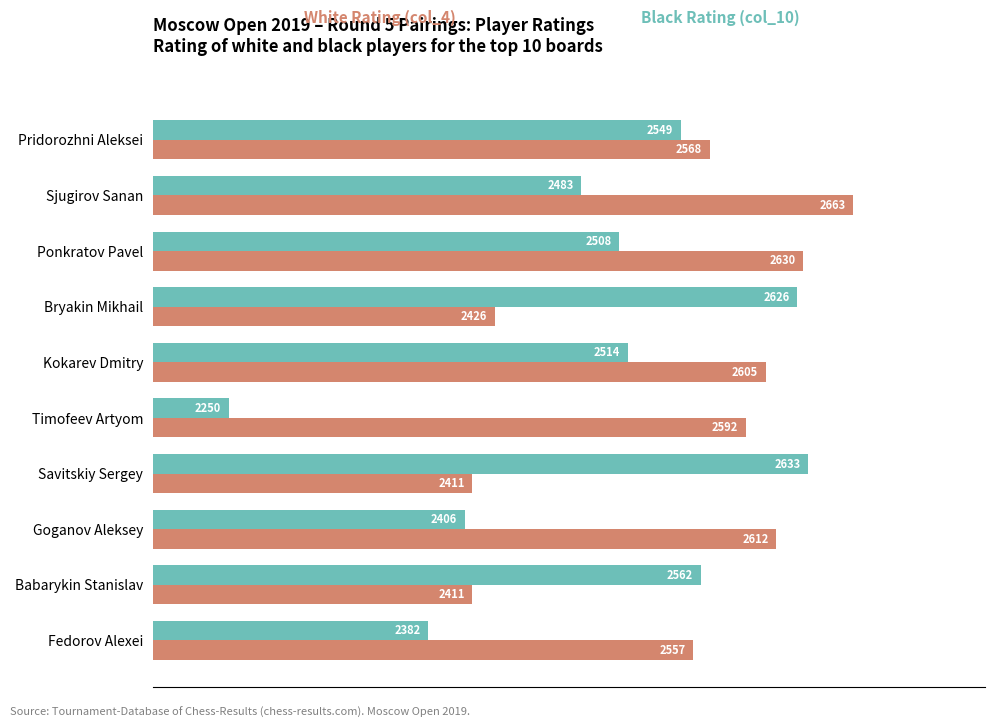

At which category is the sum across all series the highest?

Sjugirov Sanan